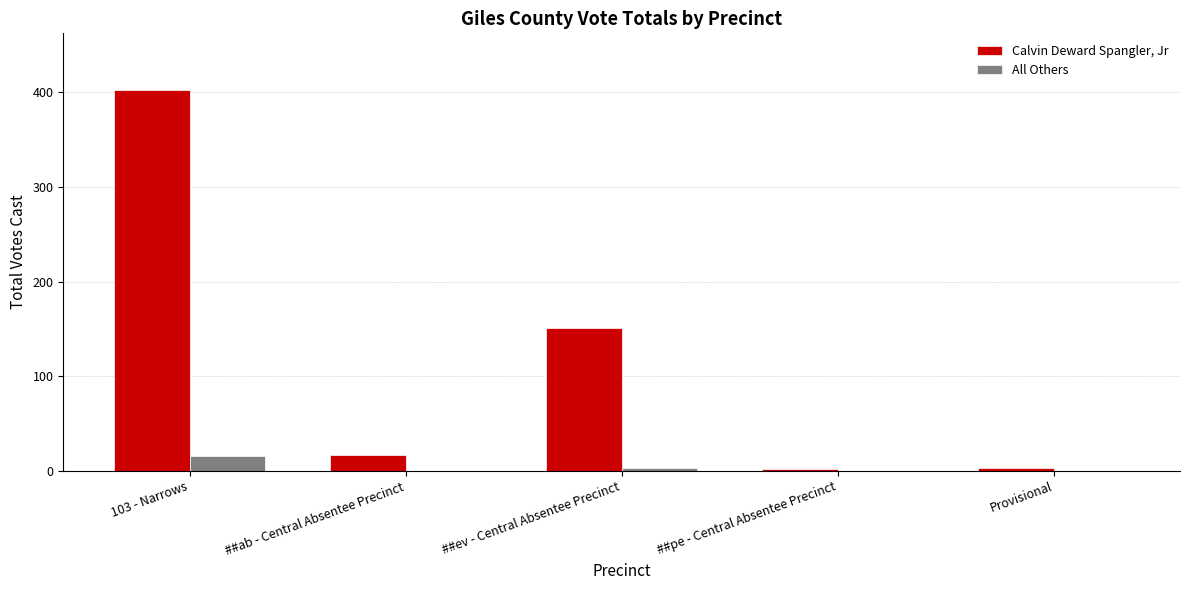

What is the greatest value displayed?

402